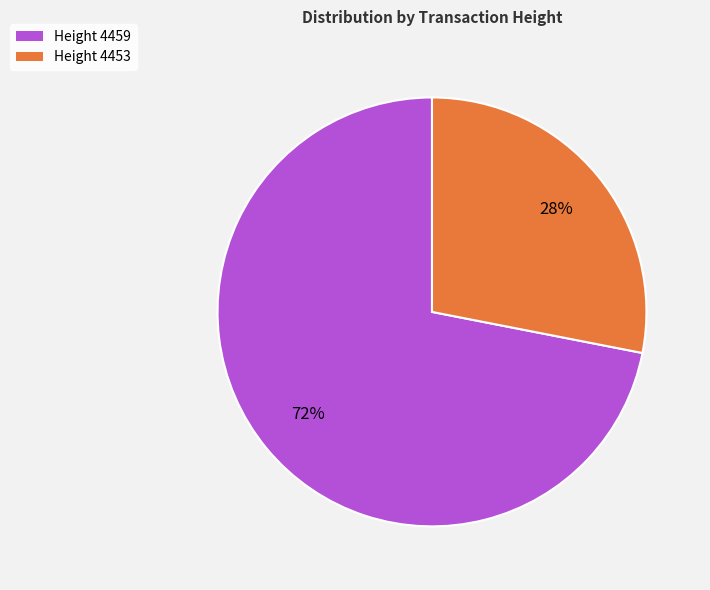

Do Height 4459 and Height 4453 together represent more than half of the pie?

Yes